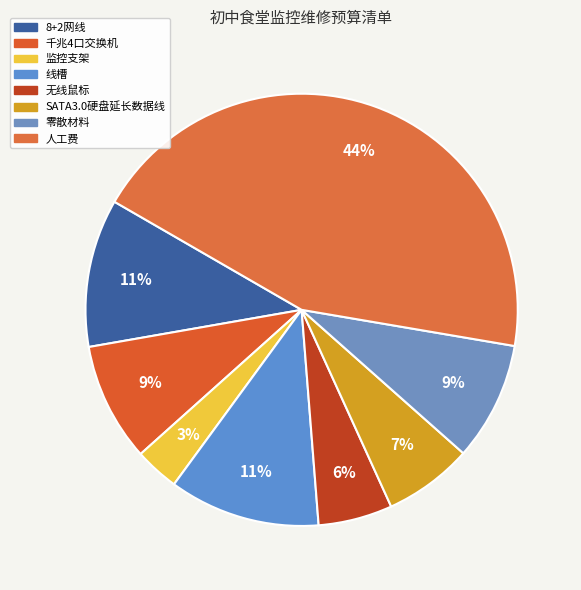

What is the smallest slice in the pie chart?

监控支架